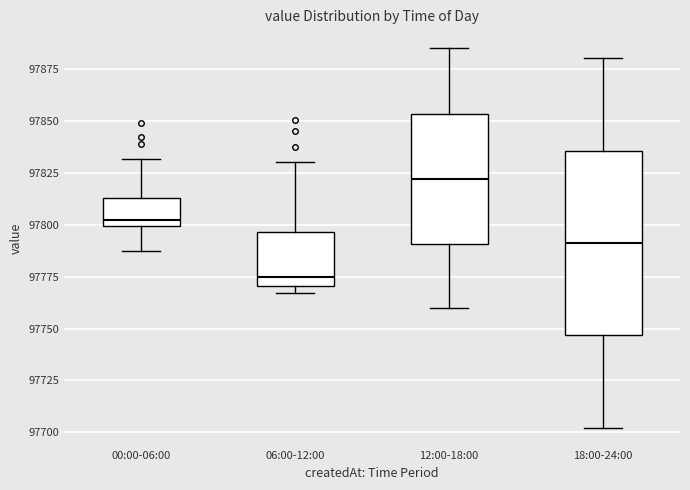

Which box has the lowest median line?

06:00-12:00